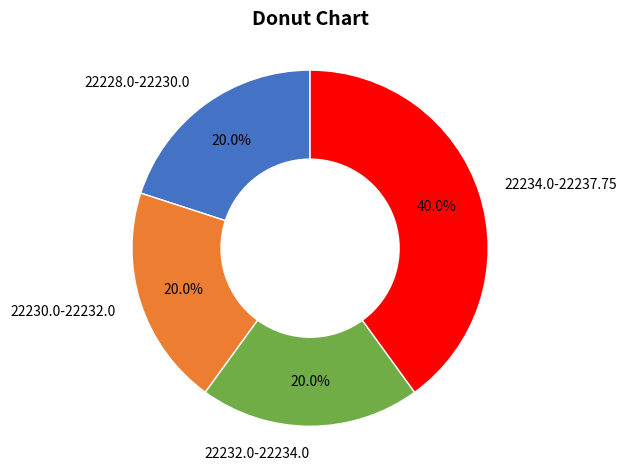

Between 22234.0-22237.75 and 22232.0-22234.0, which is larger?

22234.0-22237.75